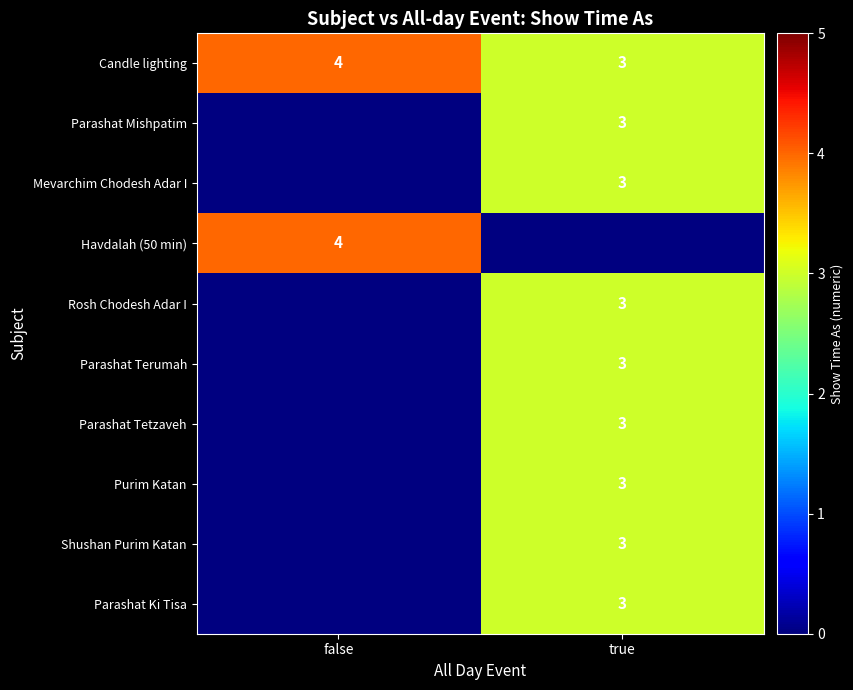

The value of Shushan Purim Katan at true is 4.6. True or false?

False